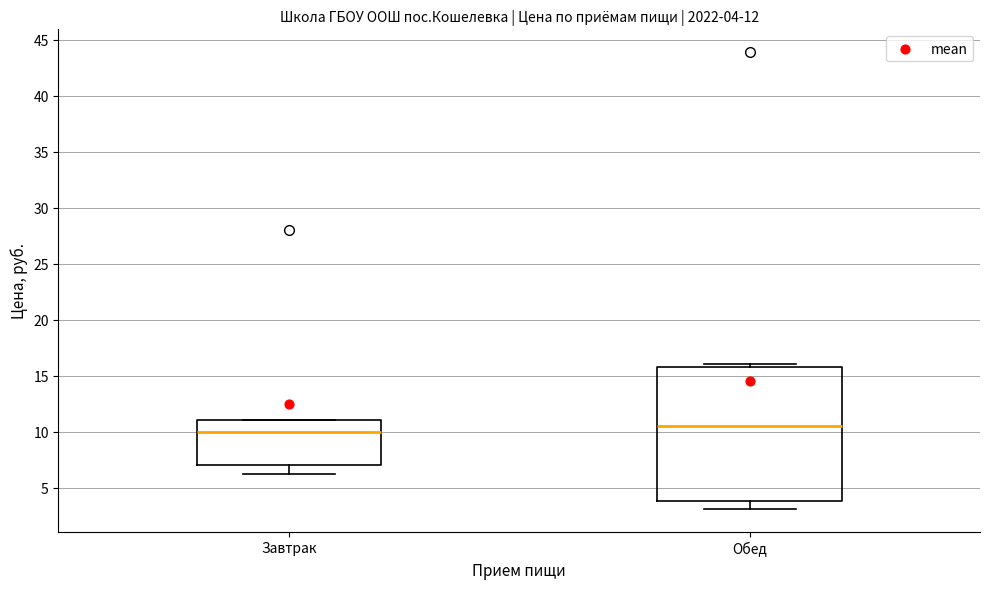

Comparing the boxes themselves (not the whiskers), which one is the tallest?

Обед